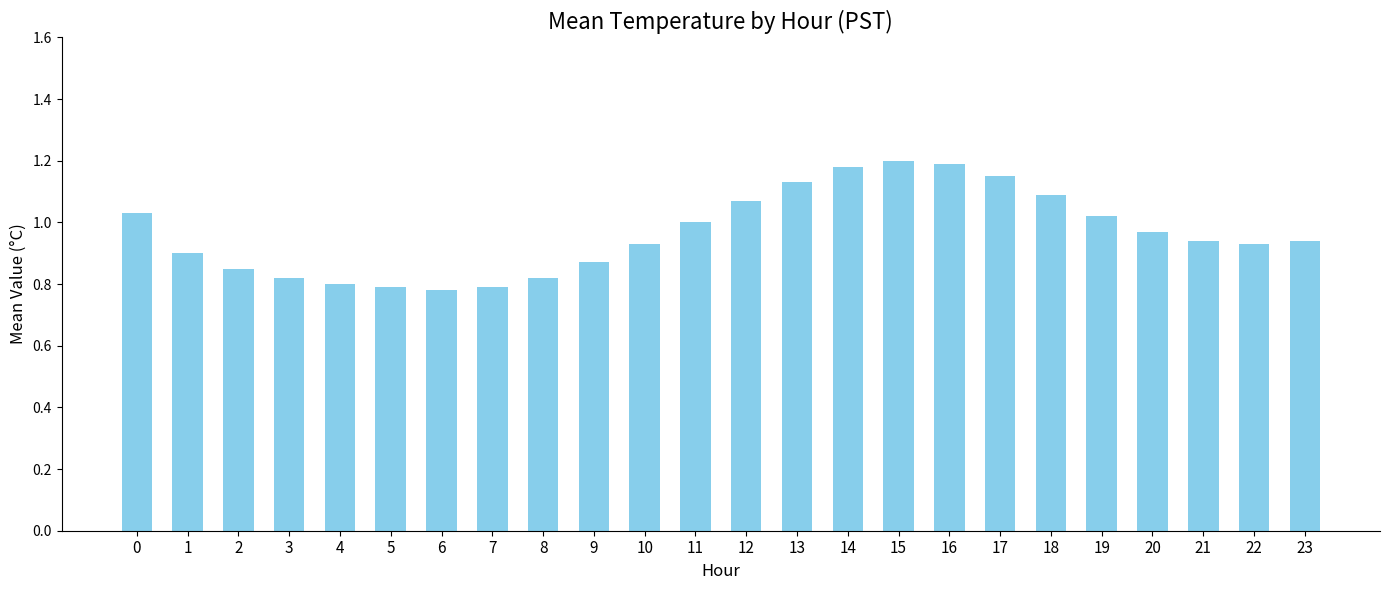

Are the bars horizontal?

No